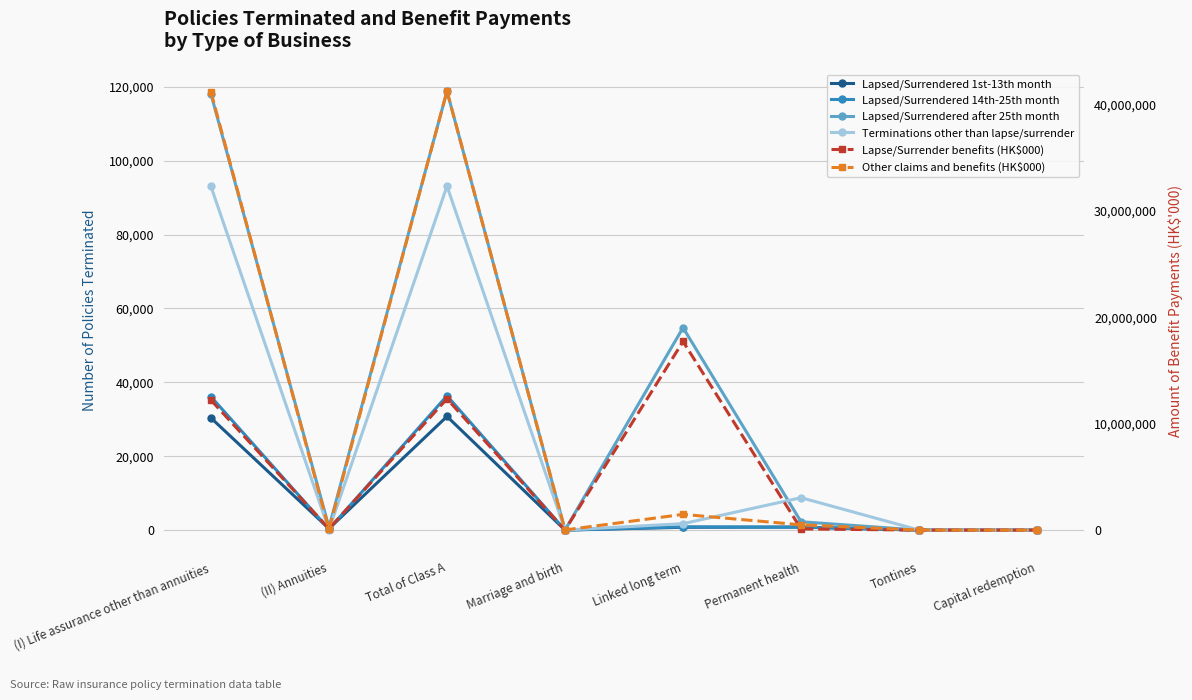

How many lines are shown in the chart?

6